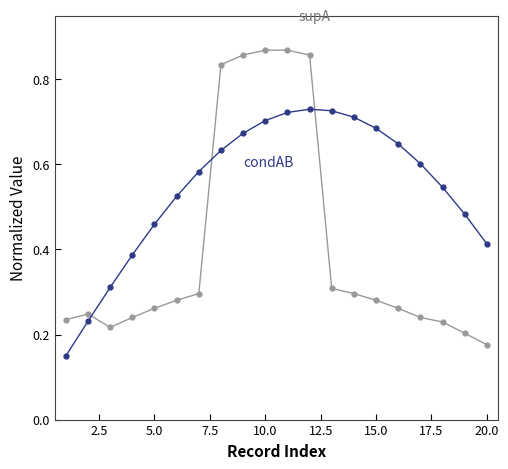

Does the chart have visible grid lines?

No